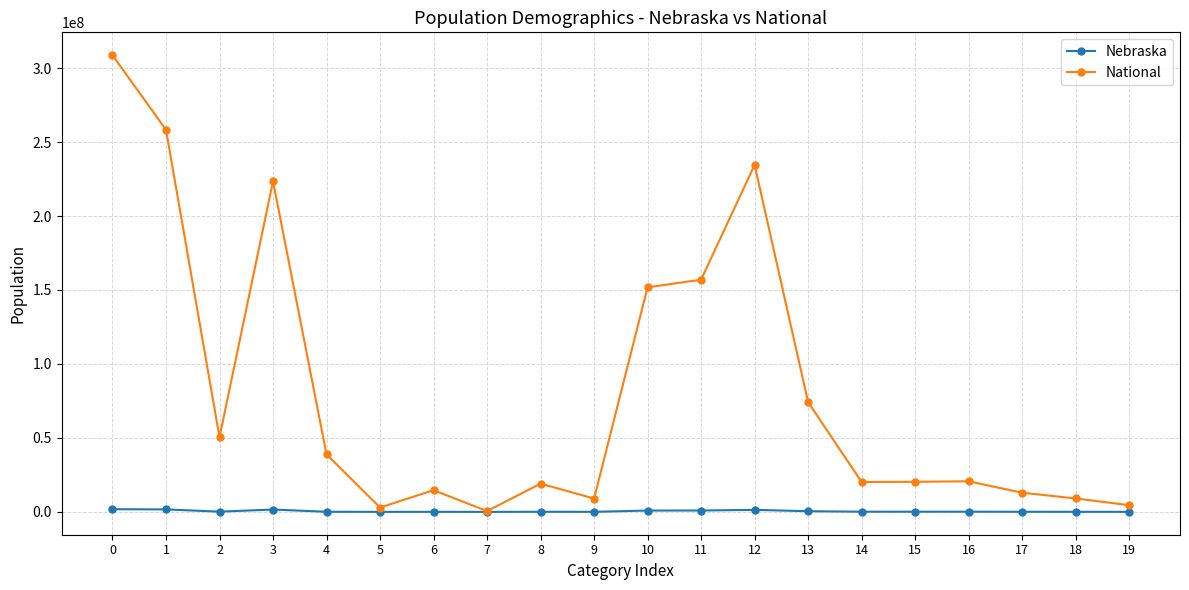

What is the average value of the Nebraska series?

483553